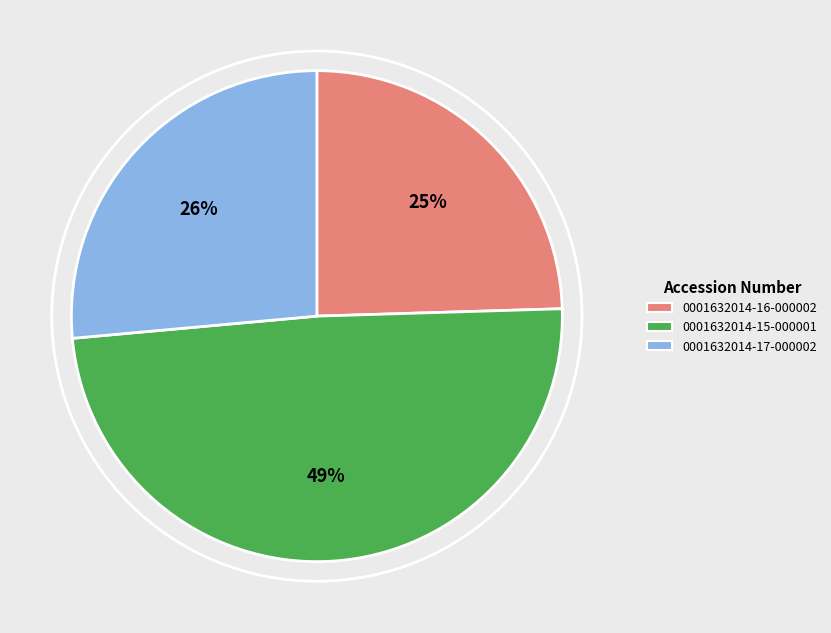

Do 0001632014-17-000002 and 0001632014-15-000001 together represent more than half of the pie?

Yes